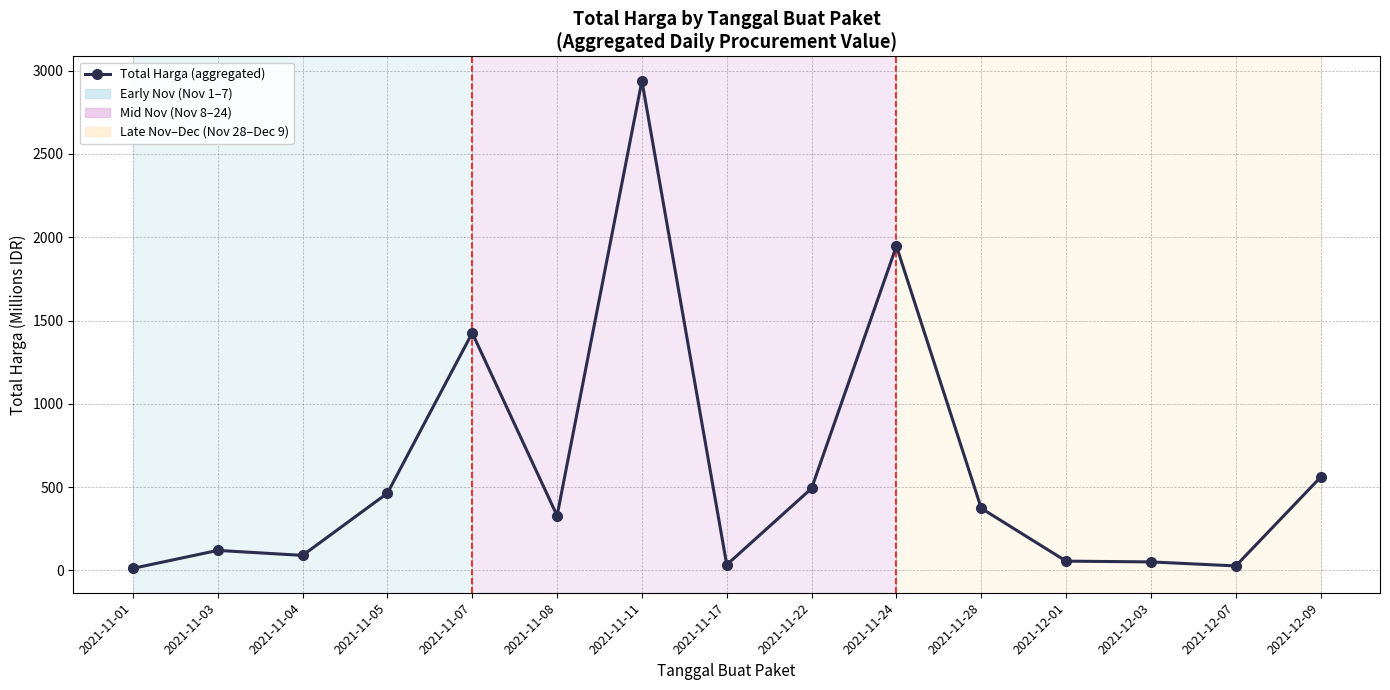

What is the sum of the values at 2021-11-05 and 2021-11-04?

554.7